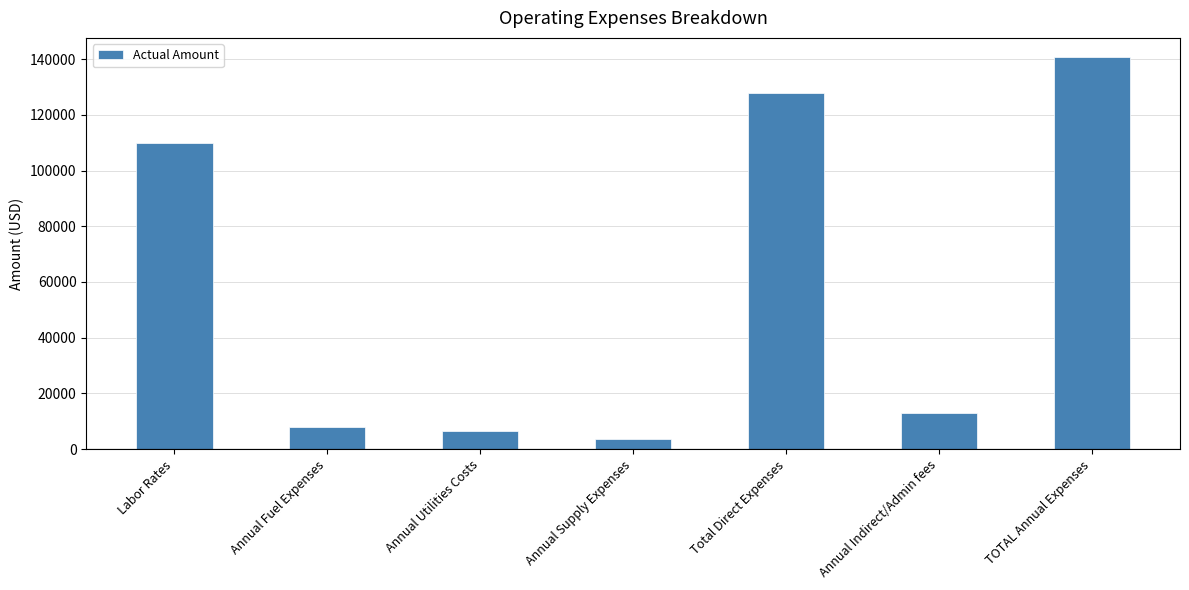

Reading left to right, transcribe all the data shown in this chart.

110000	7800	6500	3500	127800	12780	140580